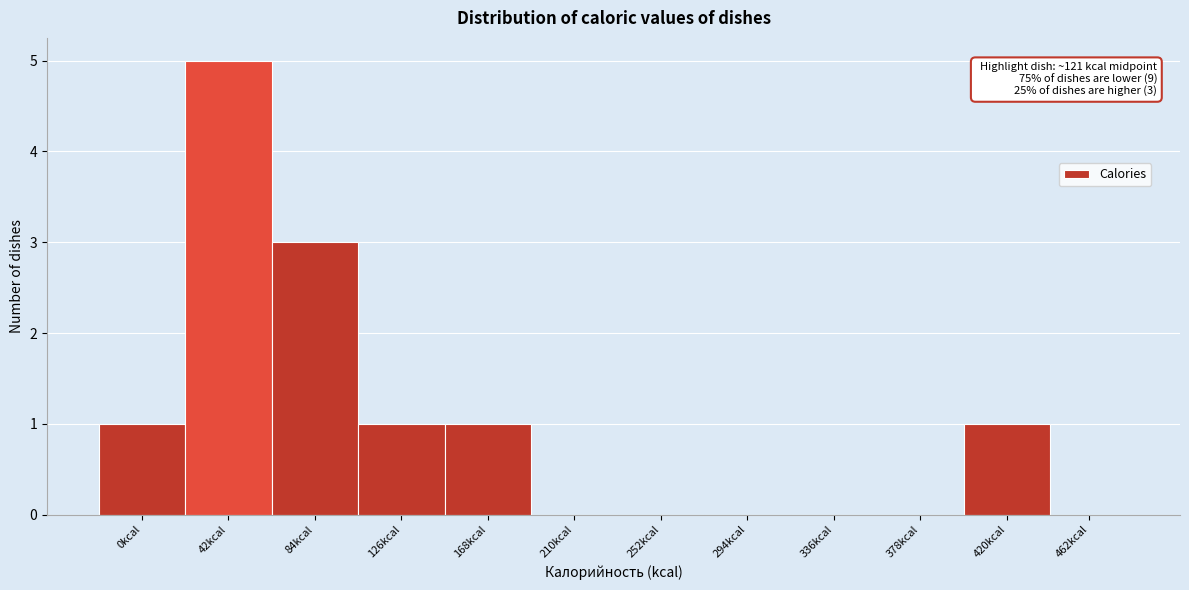

Reading left to right, extract all data points from this chart.

0kcal=1	42kcal=5	84kcal=3	126kcal=1	168kcal=1	210kcal=0	252kcal=0	294kcal=0	336kcal=0	378kcal=0	420kcal=1	462kcal=0